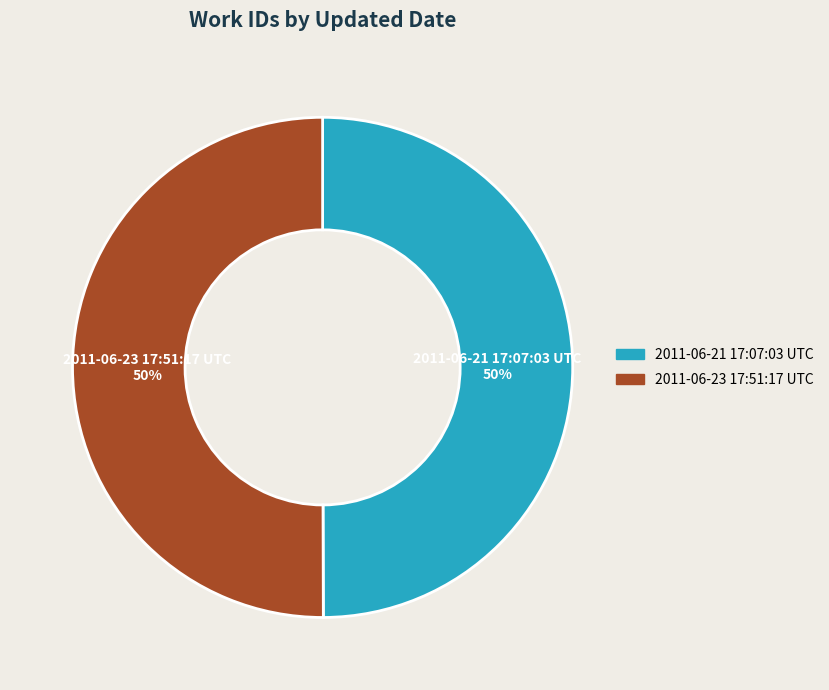

Is the sum of 2011-06-21 17:07:03 UTC and 2011-06-23 17:51:17 UTC greater than half?

Yes